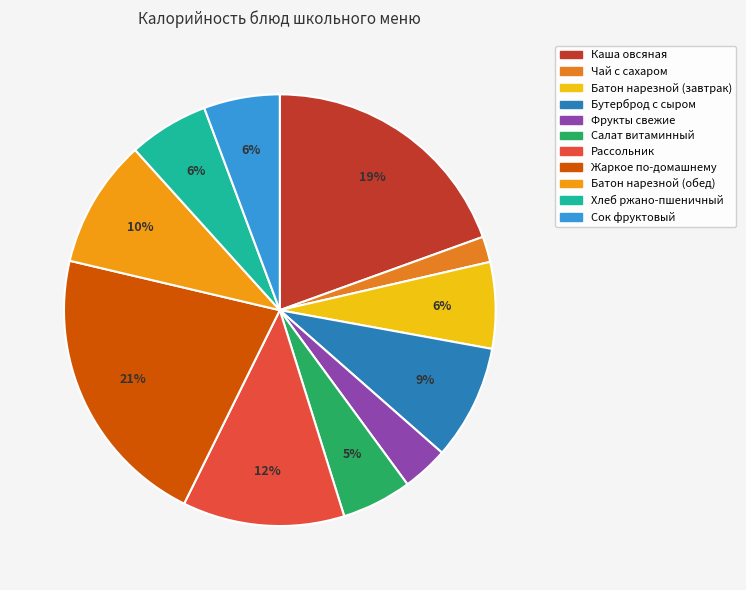

To the nearest percent, what percentage of the pie is Сок фруктовый?

6%